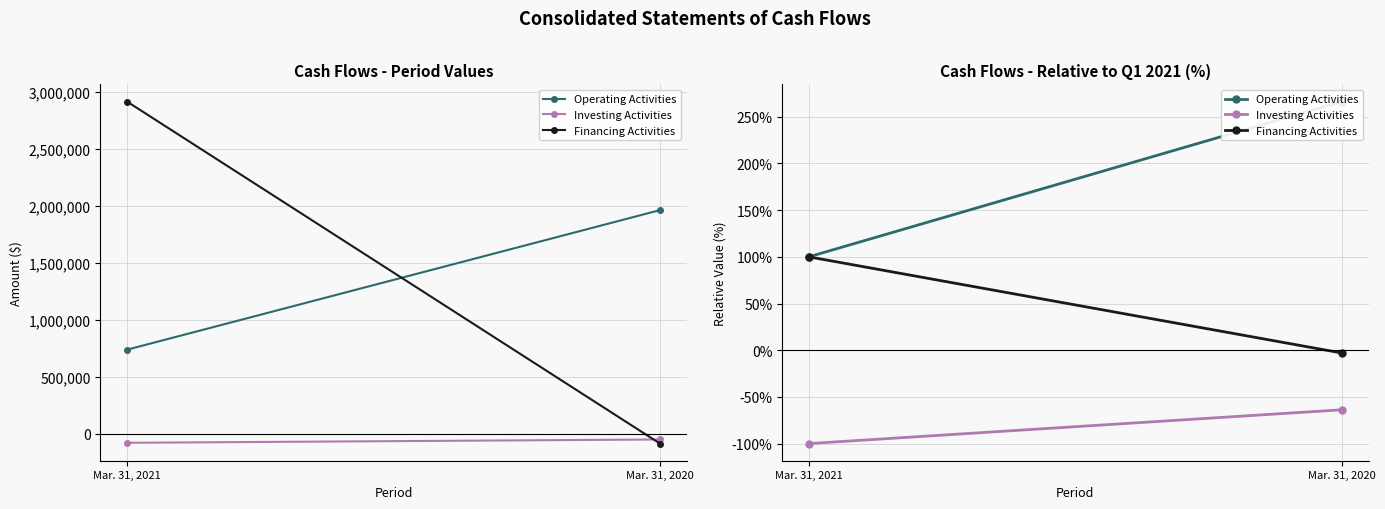

At which category is the sum across all series the highest?

Mar. 31, 2020